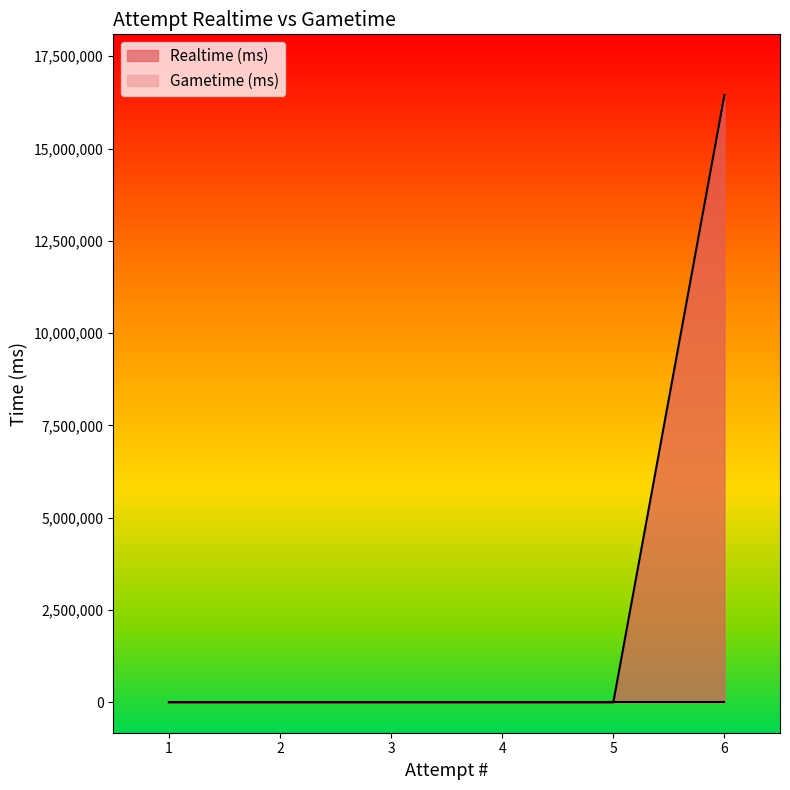

Which has a higher value, 6 or 3?

6